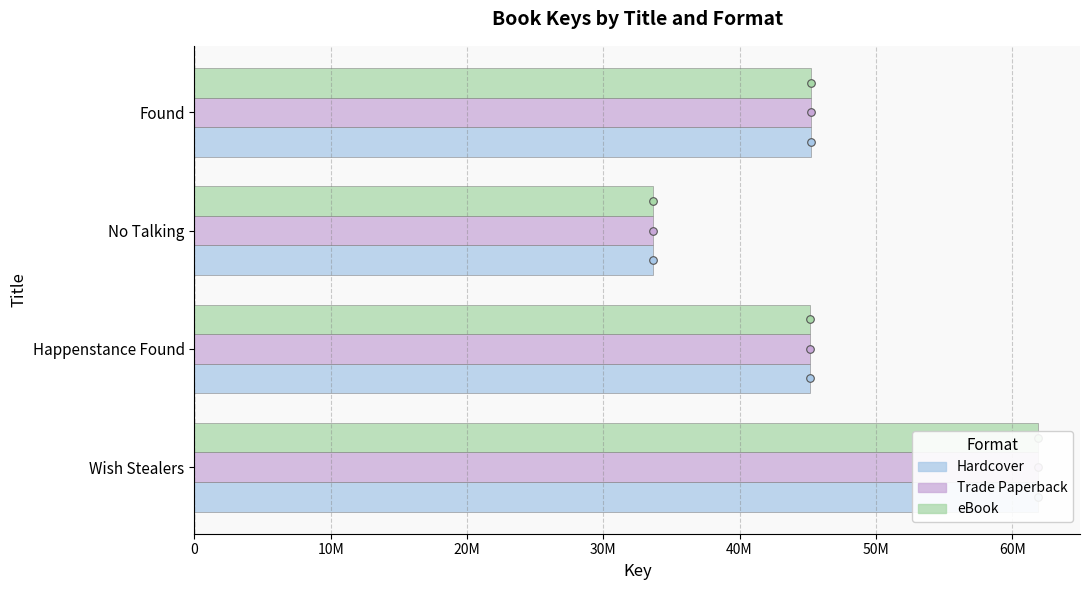

Which series has the widest spread of Y values?

Hardcover